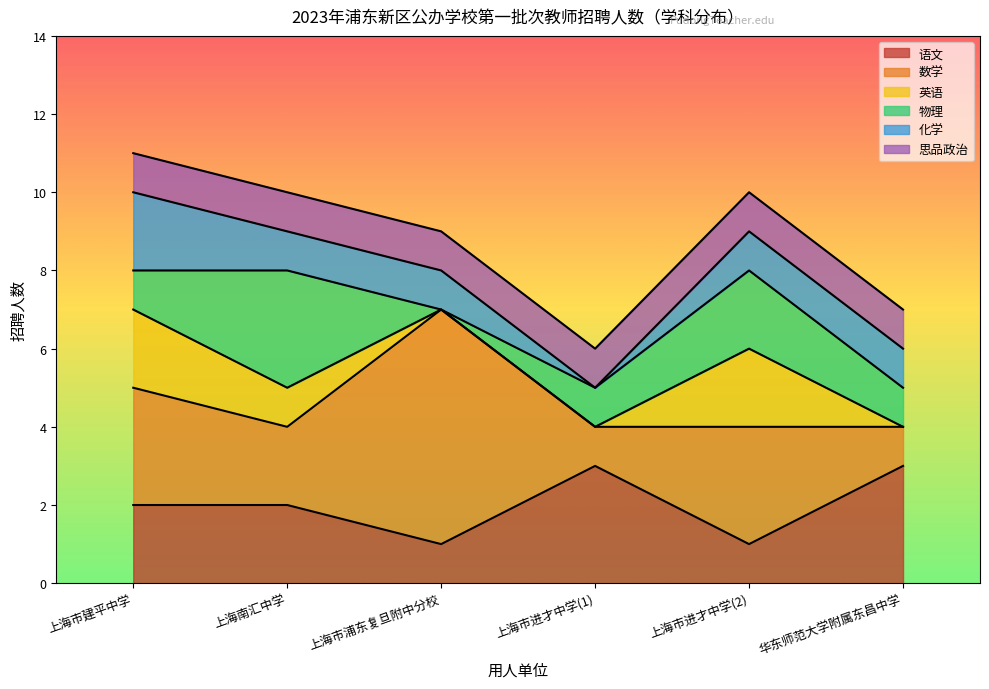

True or false: 思品政治 has more than 0 points higher than both neighbors.

False